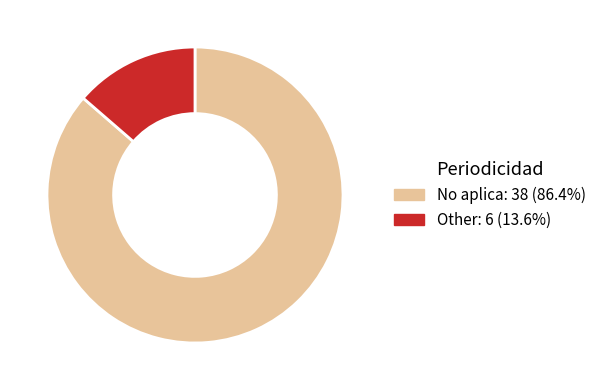

Rank the categories by value from lowest to highest.

Other, No aplica